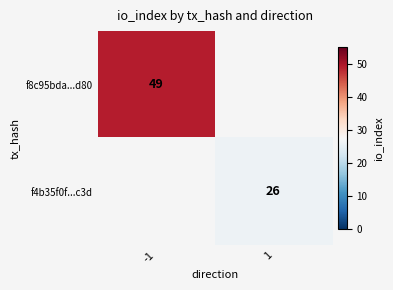

At which category is the sum across all series the highest?

-1